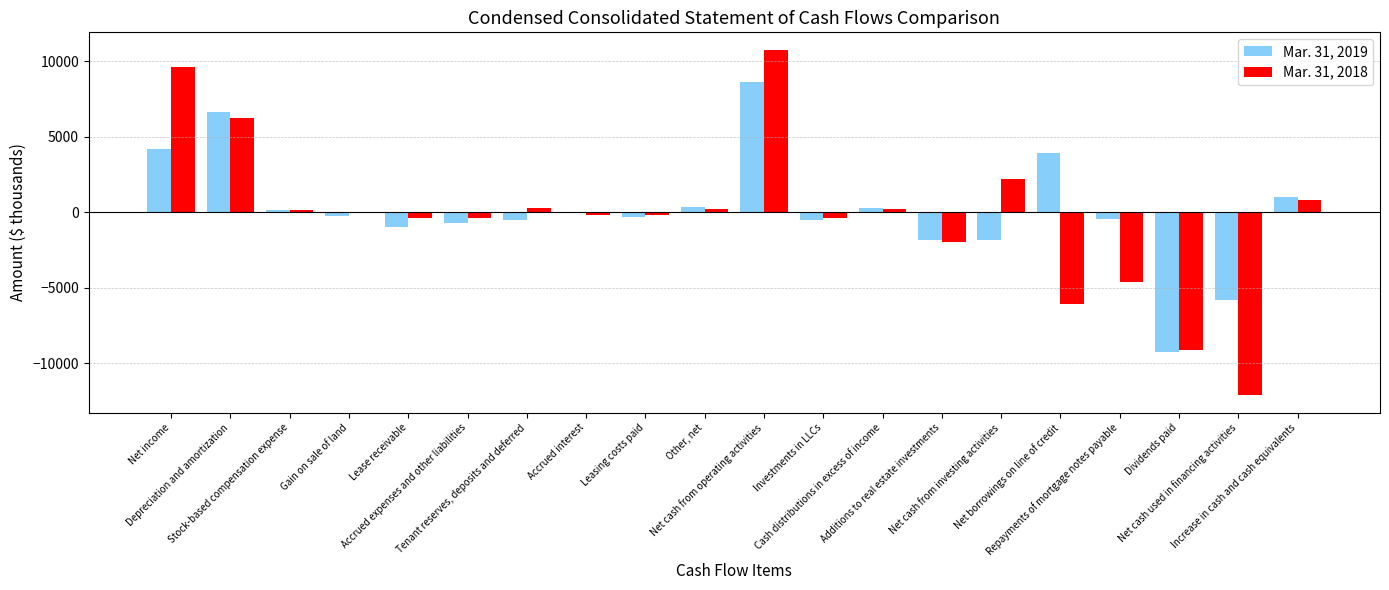

What is the maximum value shown in the chart?

10759